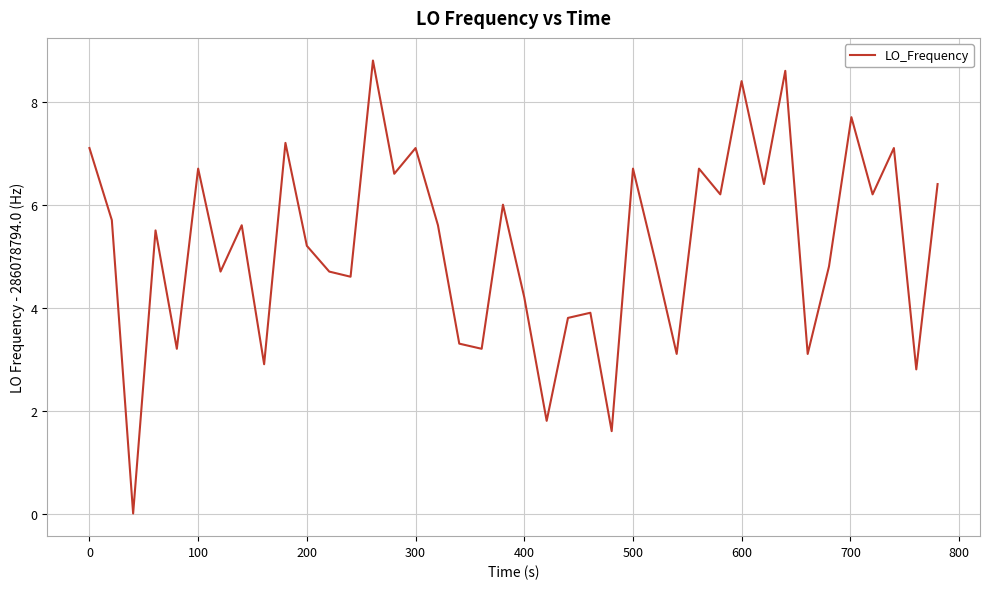

What is the greatest value displayed?

8.8